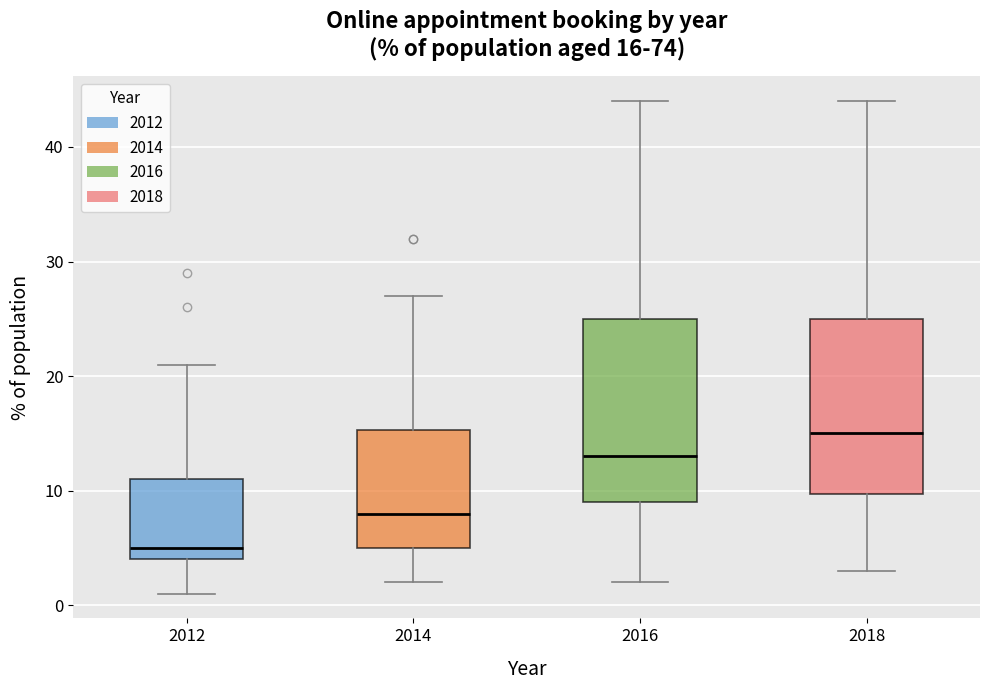

Which box's median line is the highest?

2018